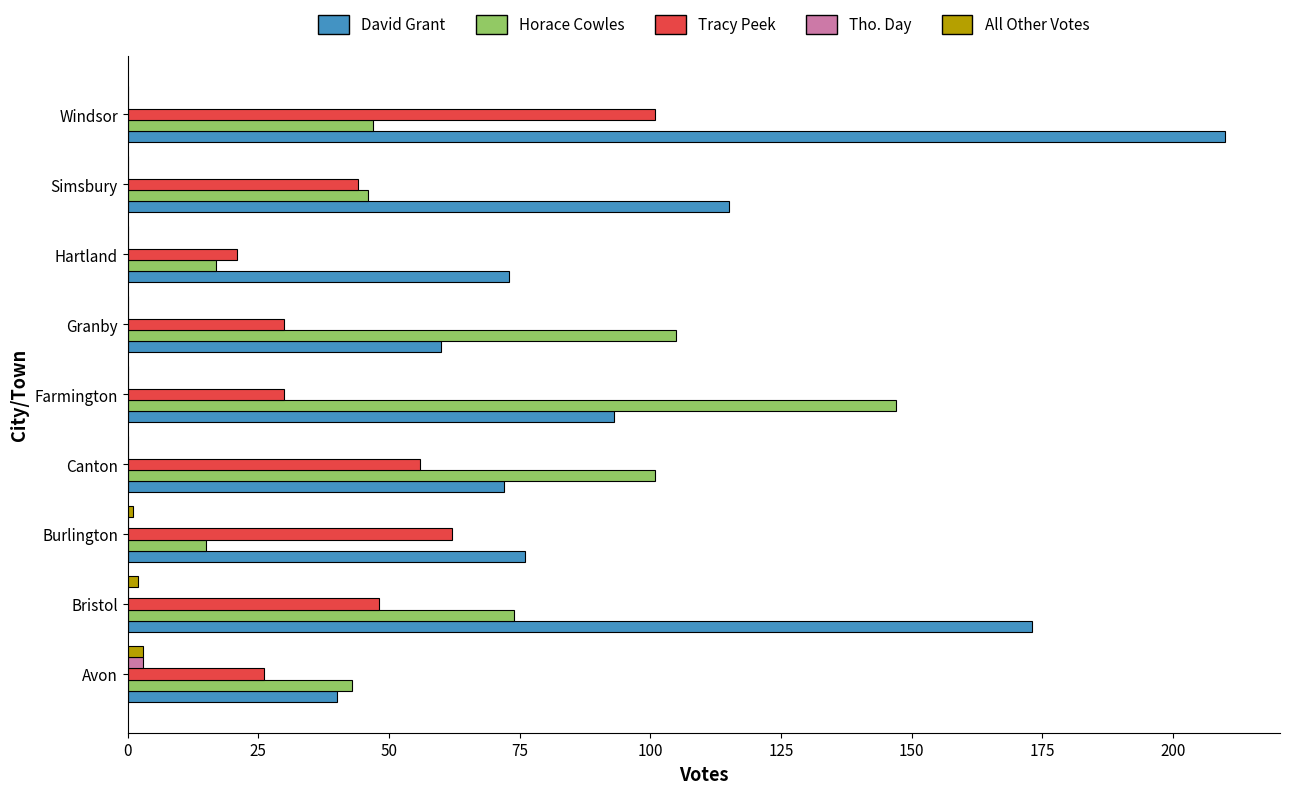

What is the sum of all All Other Votes values?

6